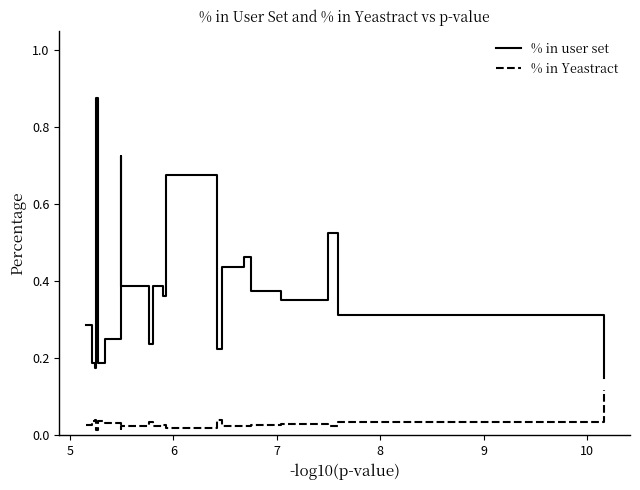

True or false: % in Yeastract and % in user set cross at least once.

False